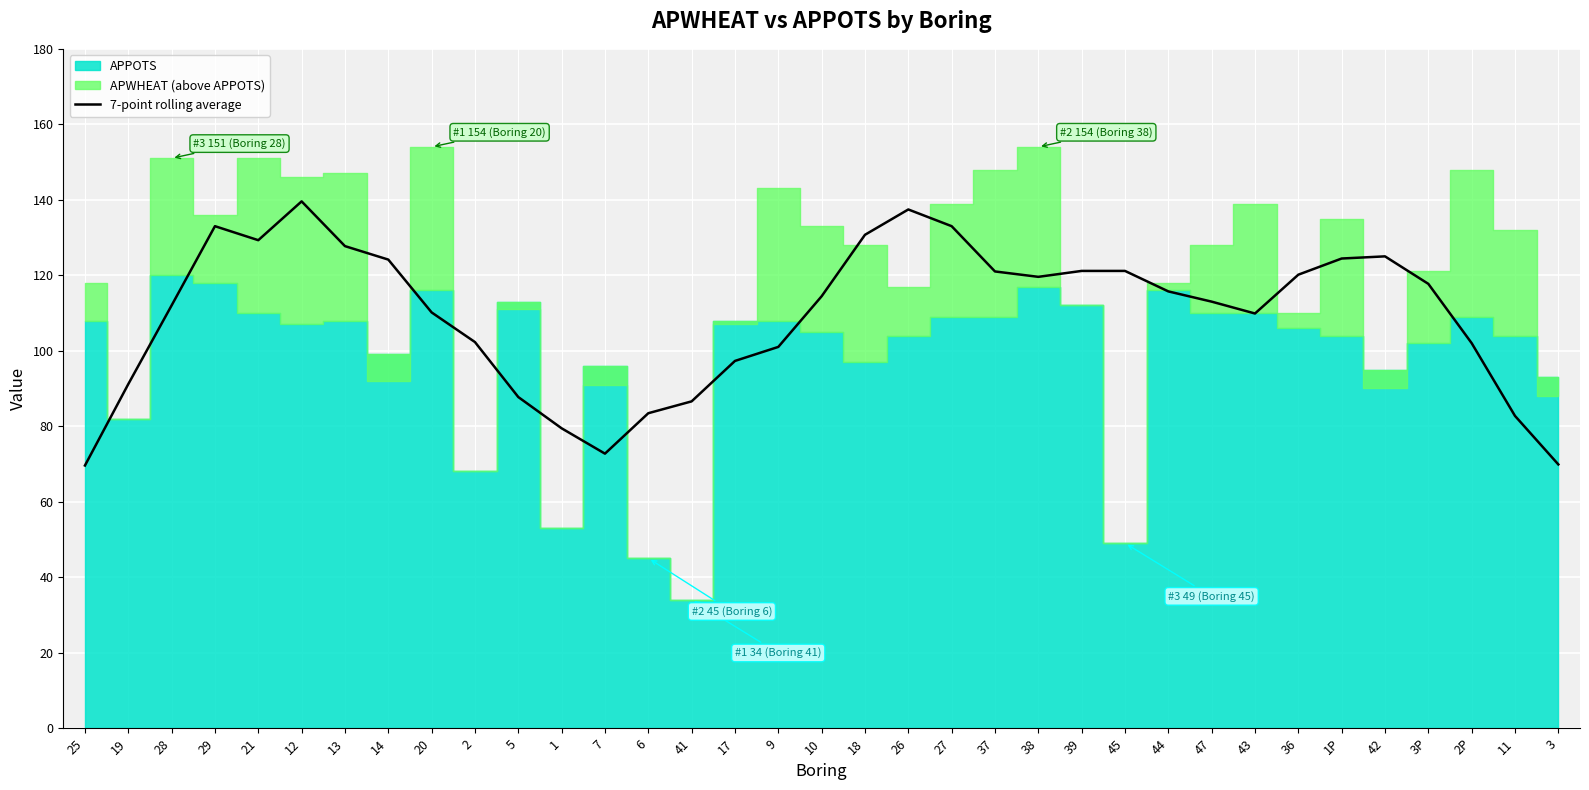

Reading left to right, transcribe all the data shown in this chart.

25=69.6	19=91.1	28=112.0	29=133.0	21=129.3	12=139.6	13=127.7	14=124.1	20=110.1	2=102.3	5=87.7	1=79.4	7=72.7	6=83.4	41=86.6	17=97.3	9=101.0	10=114.4	18=130.7	26=137.4	27=133.0	37=121.0	38=119.6	39=121.1	45=121.1	44=115.7	47=113.0	43=109.9	36=120.1	1P=124.4	42=125.0	3P=117.7	2P=102.0	11=82.7	3=69.9